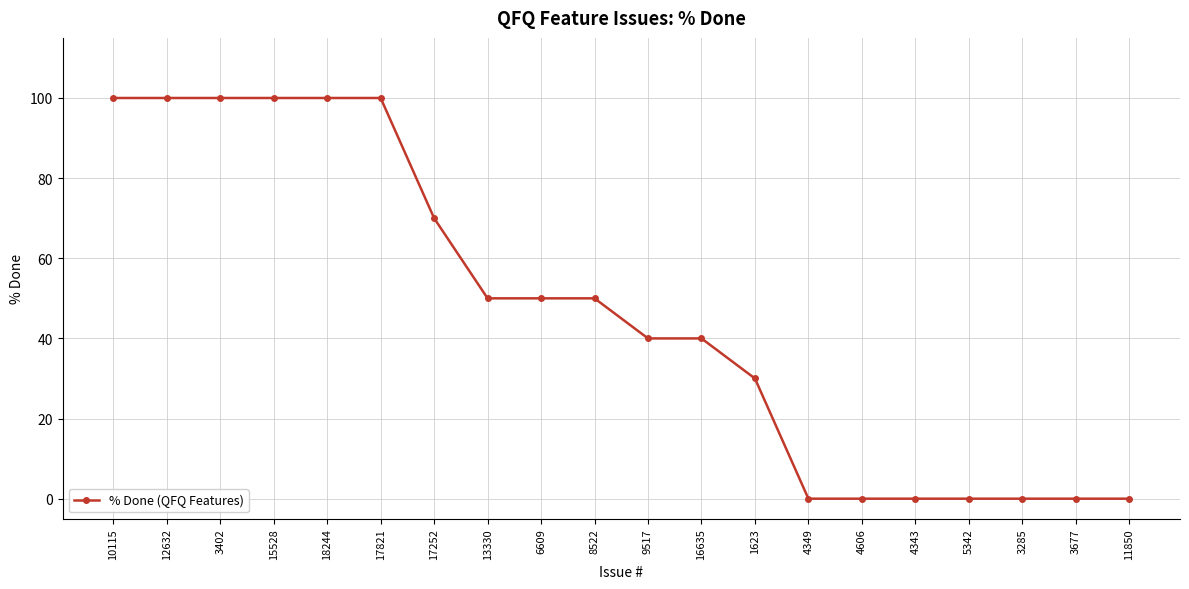

Where does the data first go above 50?

10115